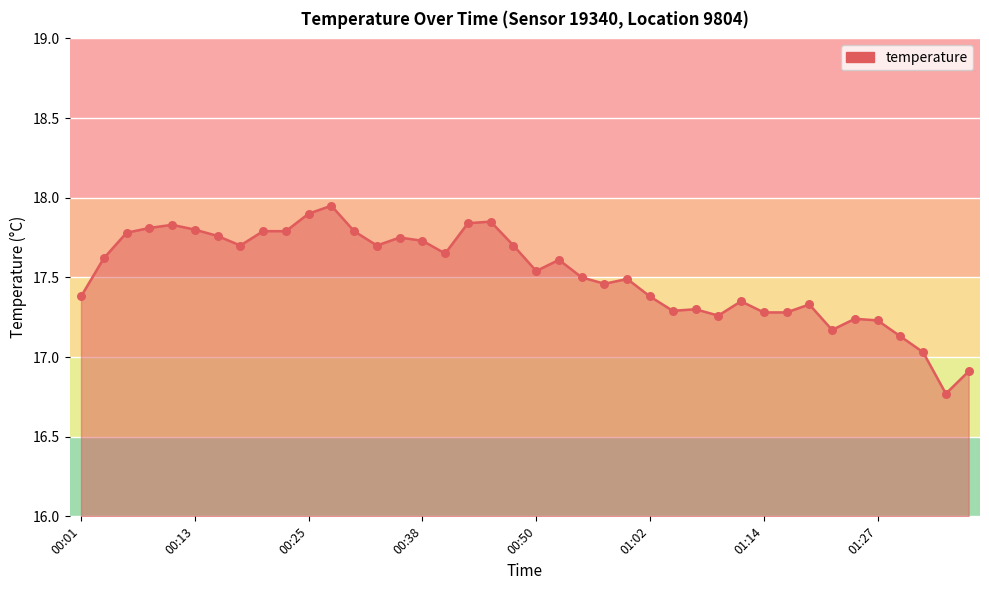

What is the difference between the maximum and minimum values?

1.2